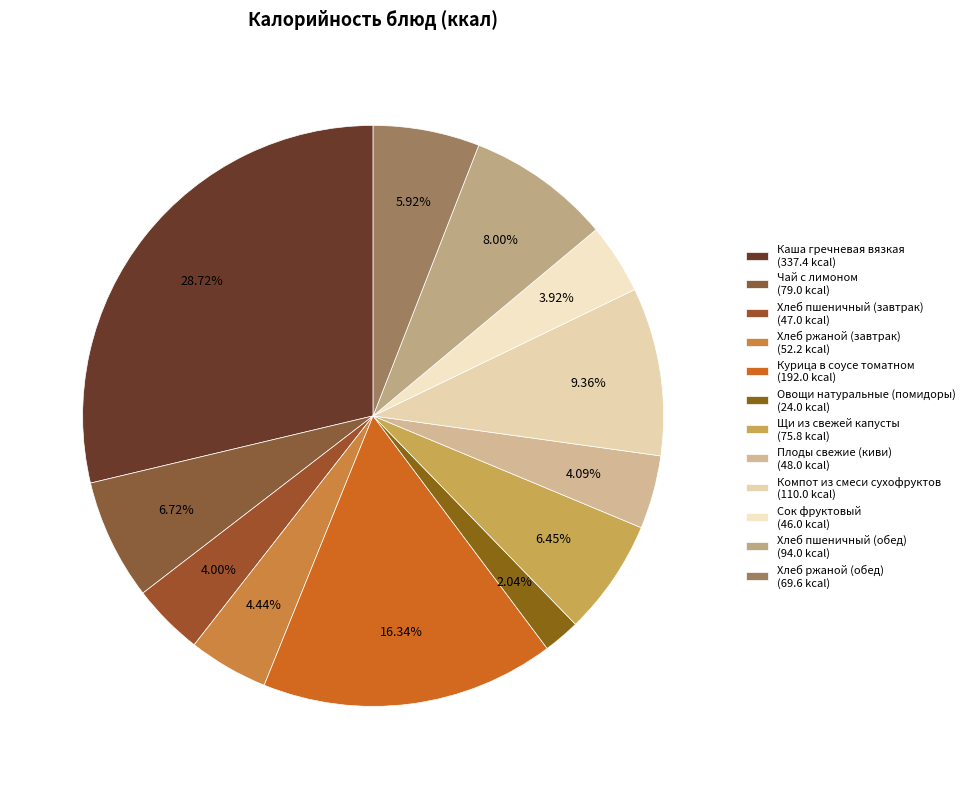

How many slices are in this pie chart?

12